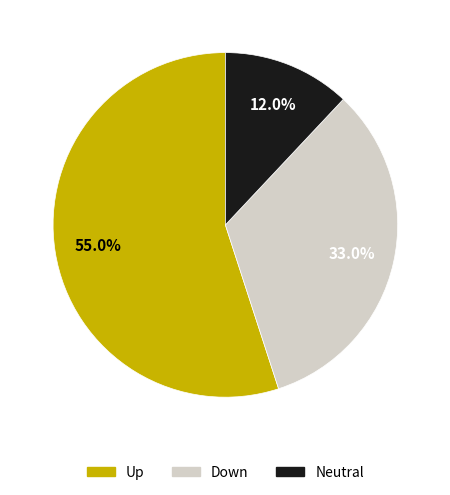

How many segments does this pie chart have?

3